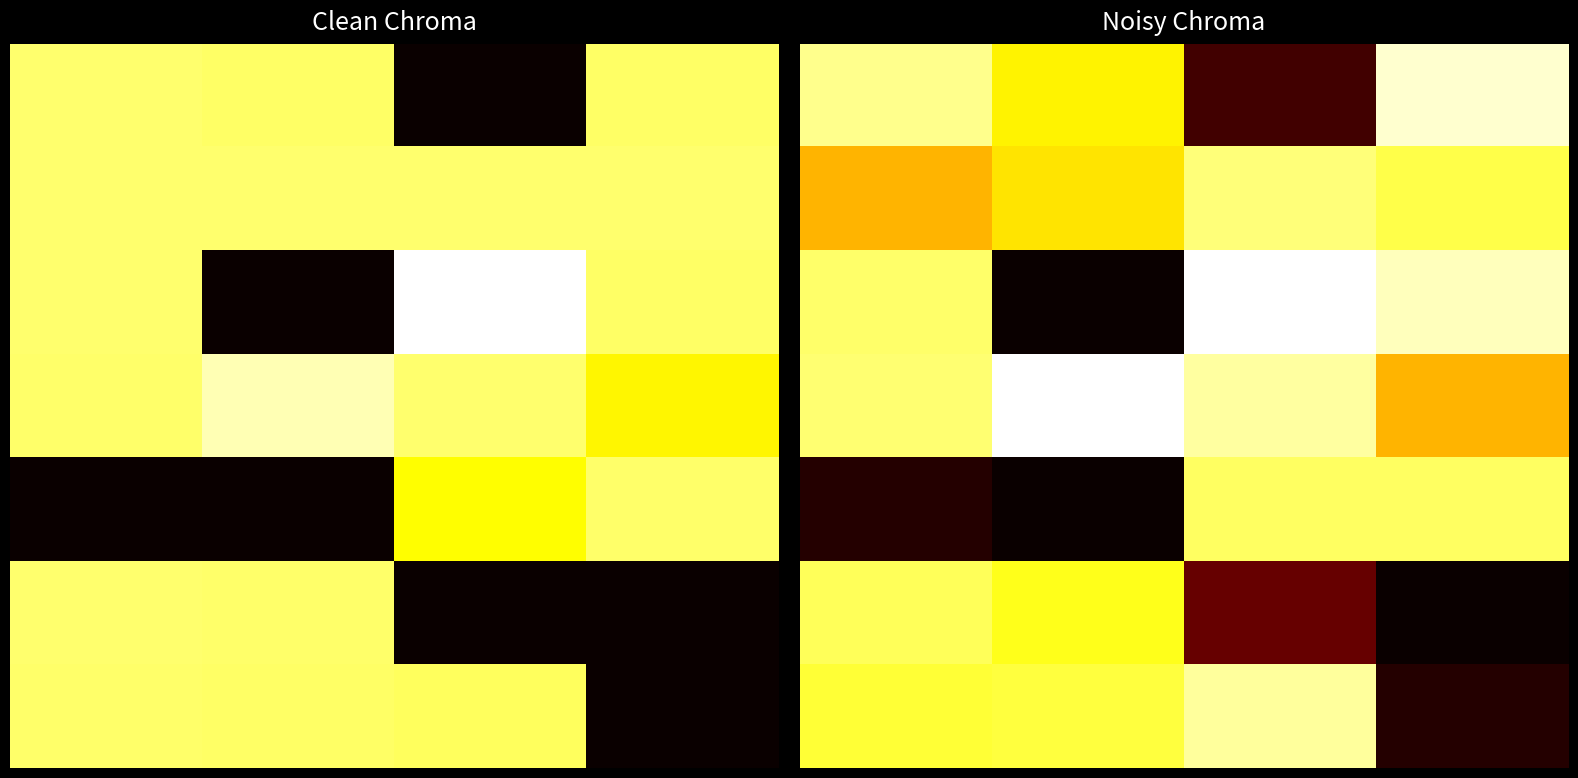

Which category has the highest value across all series?

2